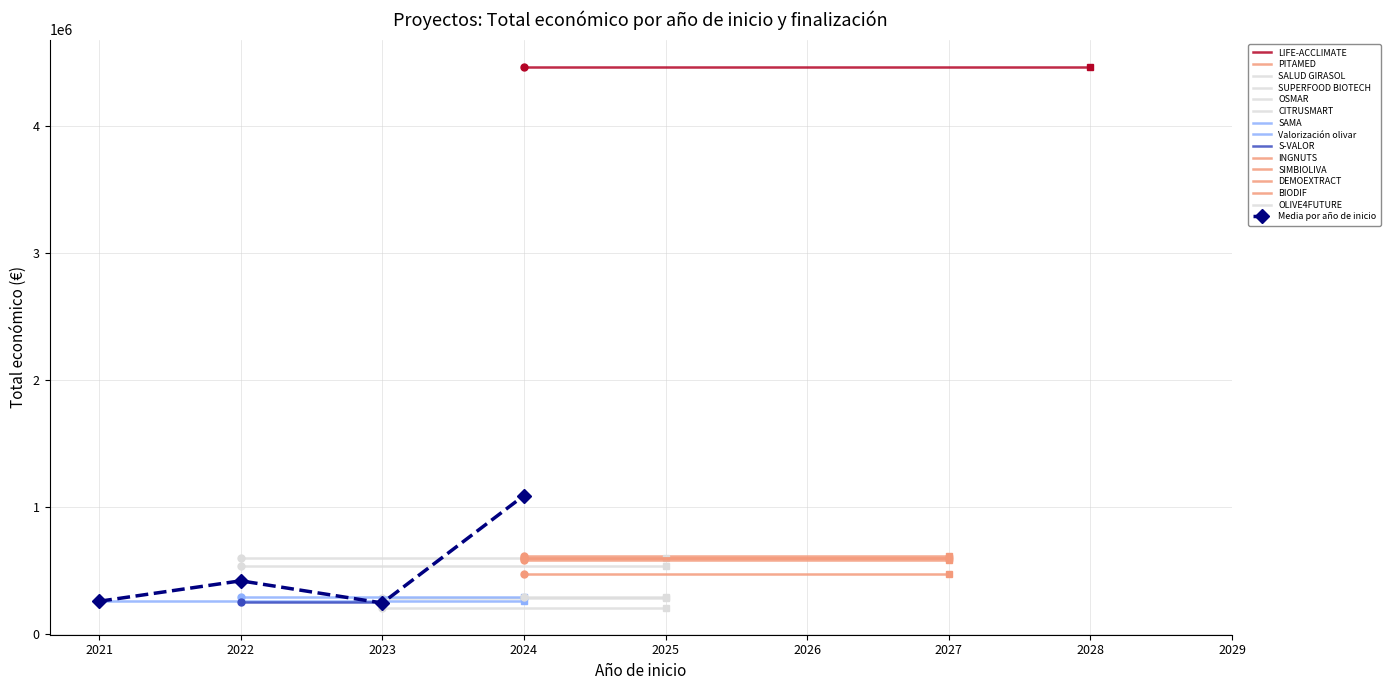

Is this an area chart (filled region under the line)?

No